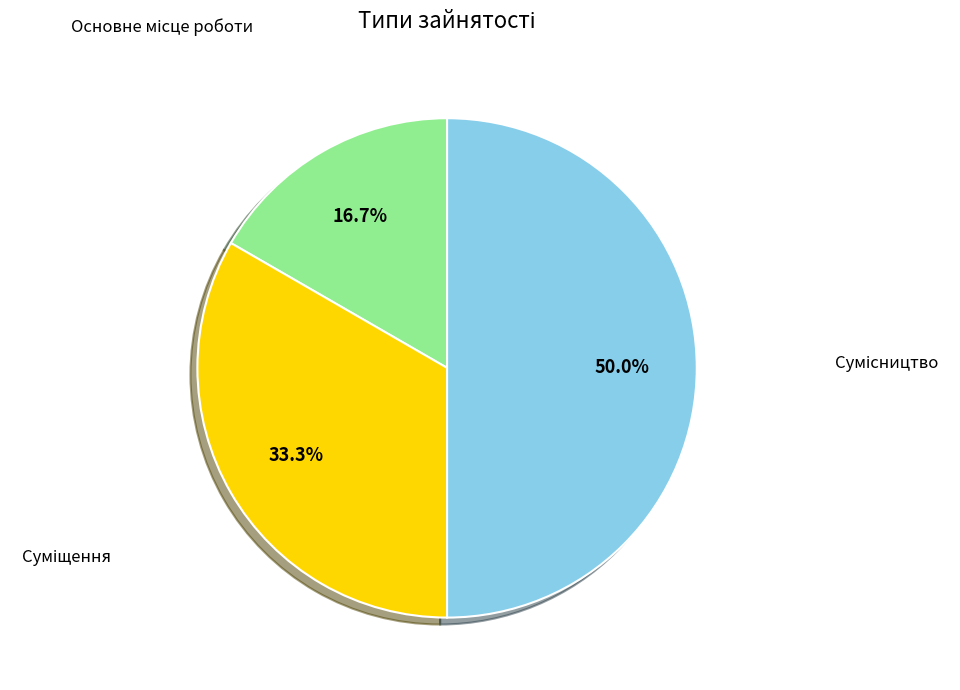

How many slices are in this pie chart?

3